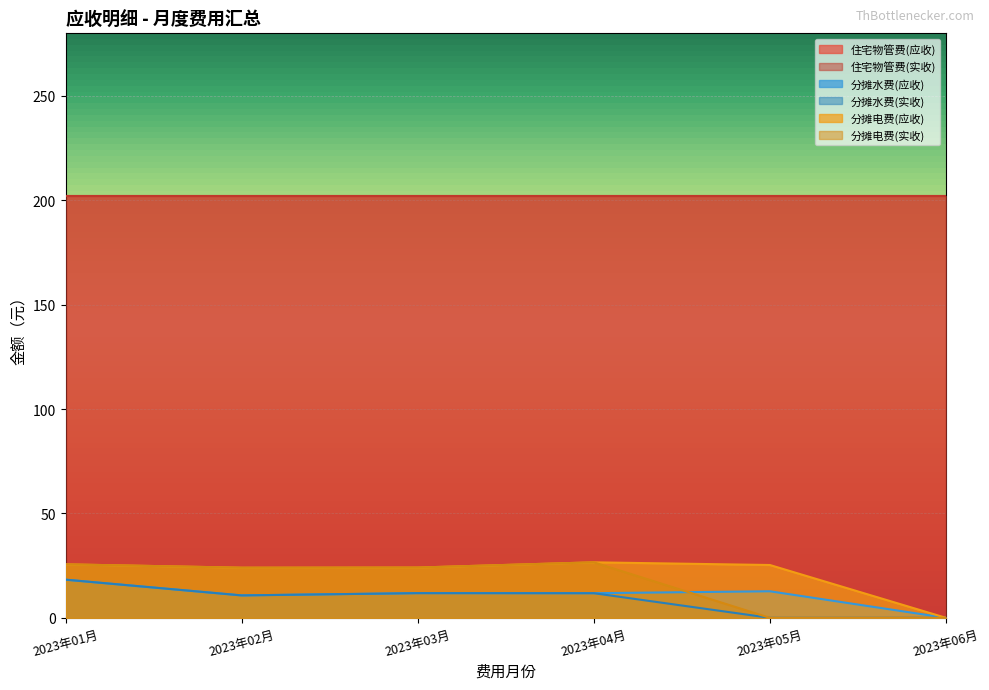

Where is the first local maximum for 分摊水费(实收)?

2023年03月